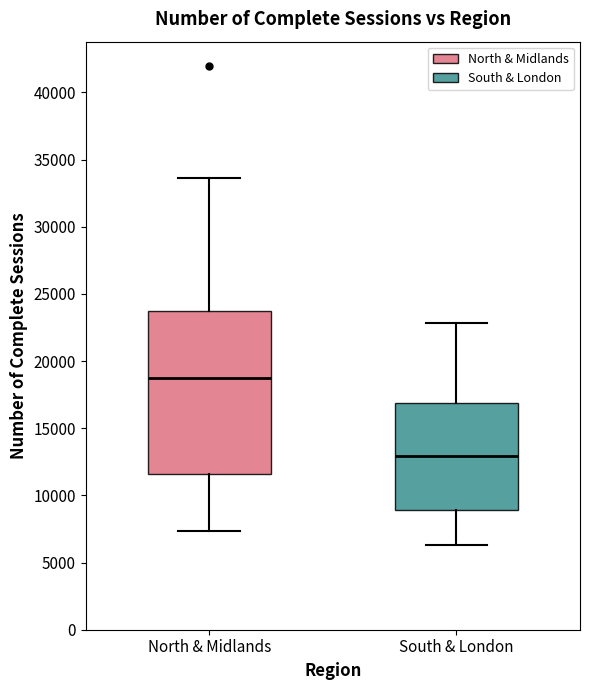

Which box is the tallest, from its lower edge to its upper edge?

North & Midlands